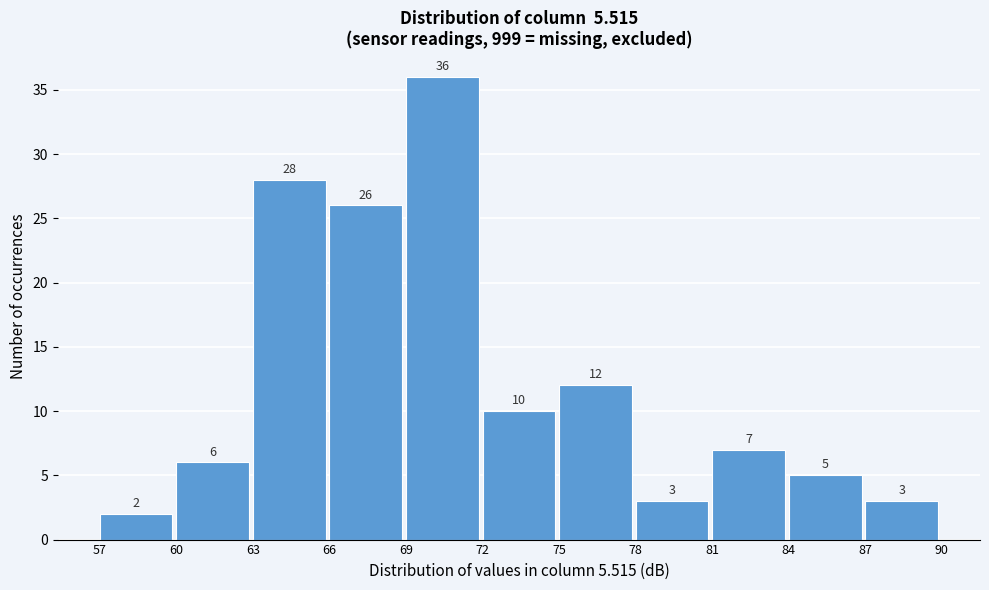

How tall is the bar that spans 87 to 90 on the x-axis?

3